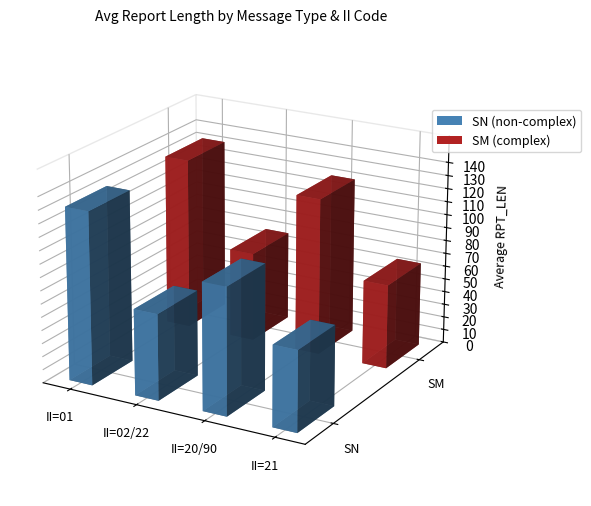

What is the value of the SM bar at the 2nd from the left?

65.1